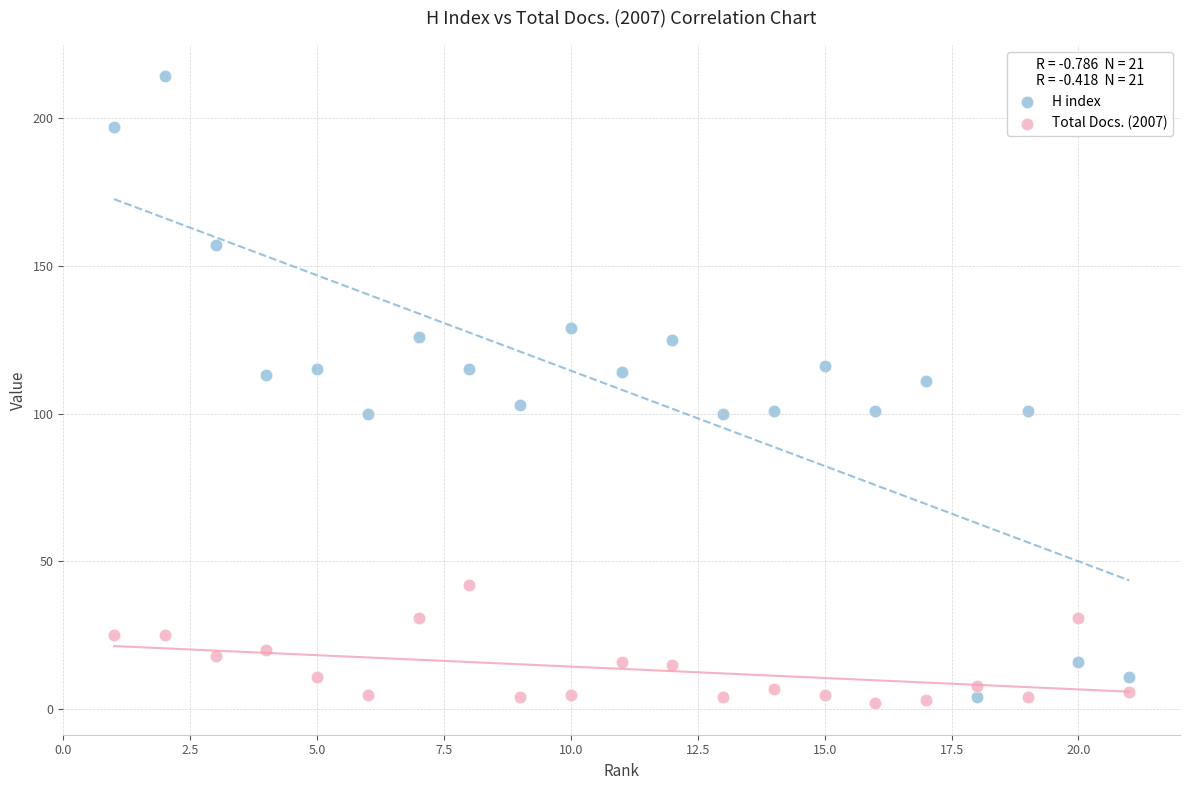

What are all the series names shown in the legend?

H index, Total Docs. (2007)